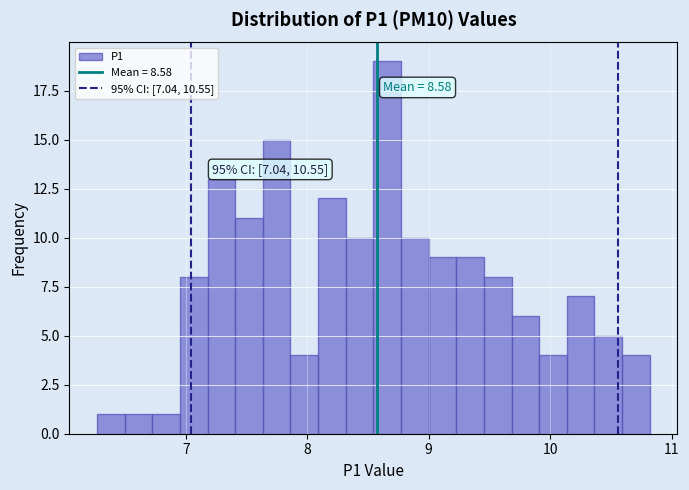

Around what value on the x-axis is the tallest bar? Give the approximate position of its centre, as read against the axis.

8.7